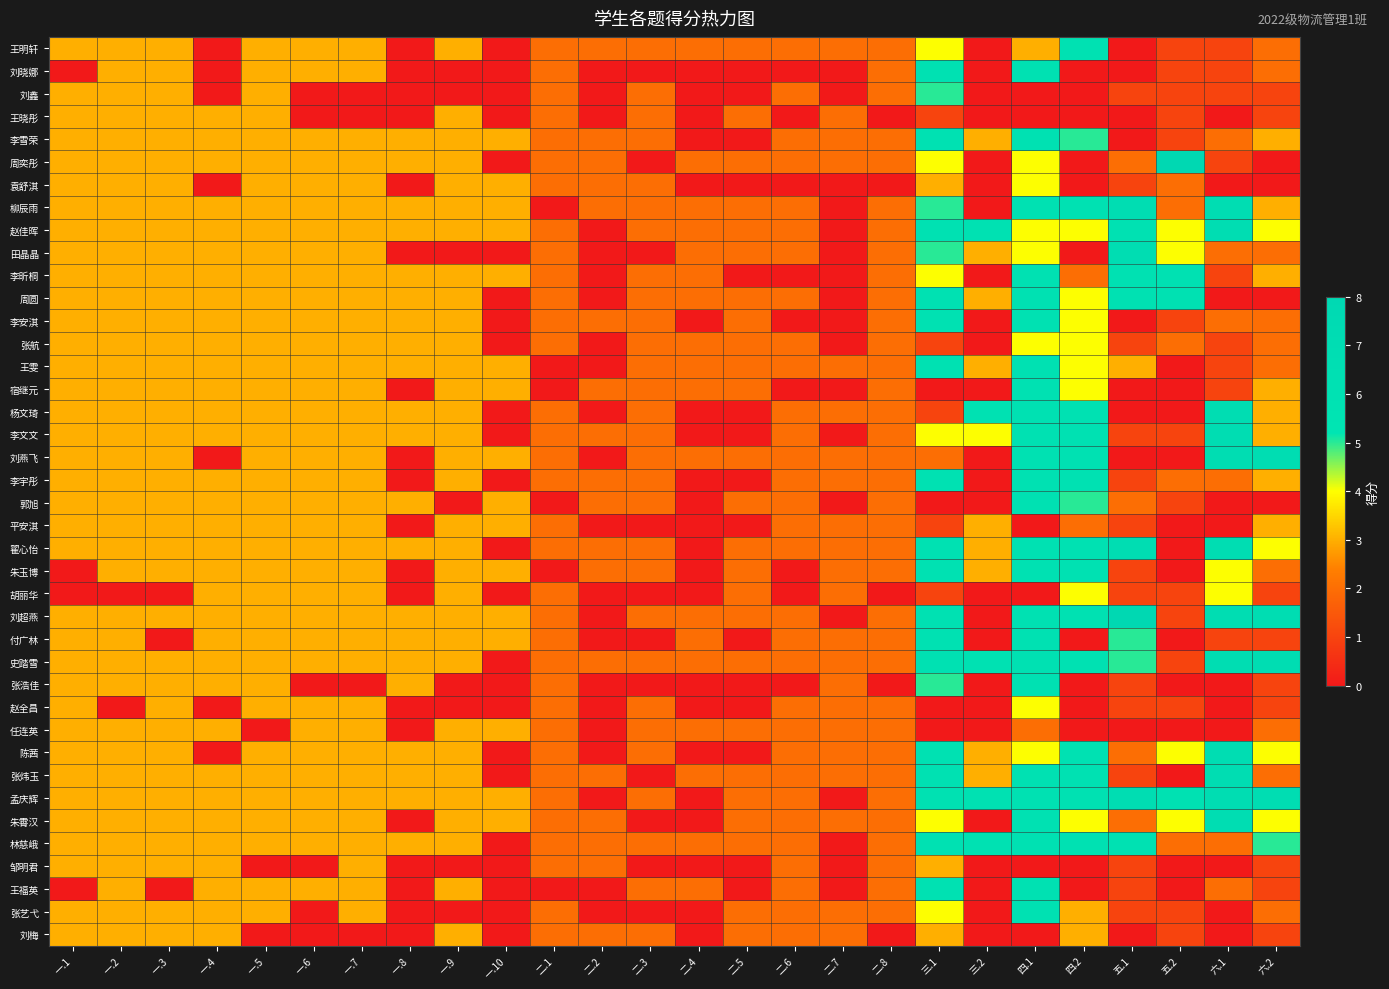

Reading right to left, list all the values displayed in this chart.

王明轩: 六.2=2	六.1=1	五.2=1	五.1=0	四.2=6	四.1=3	三.2=0	三.1=4	二.8=2	二.7=2	二.6=2	二.5=2	二.4=2	二.3=2	二.2=2	二.1=2	一.10=0	一.9=3	一.8=0	一.7=3	一.6=3	一.5=3	一.4=0	一.3=3	一.2=3	一.1=3
刘晓娜: 六.2=2	六.1=1	五.2=1	五.1=0	四.2=0	四.1=6	三.2=0	三.1=6	二.8=2	二.7=0	二.6=0	二.5=0	二.4=0	二.3=0	二.2=0	二.1=2	一.10=0	一.9=0	一.8=0	一.7=3	一.6=3	一.5=3	一.4=0	一.3=3	一.2=3	一.1=0
刘鑫: 六.2=1	六.1=1	五.2=1	五.1=1	四.2=0	四.1=0	三.2=0	三.1=5	二.8=2	二.7=0	二.6=2	二.5=0	二.4=0	二.3=2	二.2=0	二.1=2	一.10=0	一.9=0	一.8=0	一.7=0	一.6=0	一.5=3	一.4=0	一.3=3	一.2=3	一.1=3
王晓彤: 六.2=1	六.1=0	五.2=1	五.1=0	四.2=0	四.1=0	三.2=0	三.1=1	二.8=0	二.7=2	二.6=0	二.5=2	二.4=0	二.3=2	二.2=0	二.1=2	一.10=0	一.9=3	一.8=0	一.7=0	一.6=0	一.5=3	一.4=3	一.3=3	一.2=3	一.1=3
李雪荣: 六.2=3	六.1=2	五.2=1	五.1=0	四.2=5	四.1=6	三.2=3	三.1=6	二.8=2	二.7=2	二.6=2	二.5=0	二.4=0	二.3=2	二.2=2	二.1=2	一.10=3	一.9=3	一.8=3	一.7=3	一.6=3	一.5=3	一.4=3	一.3=3	一.2=3	一.1=3
周奕彤: 六.2=0	六.1=1	五.2=8	五.1=2	四.2=0	四.1=4	三.2=0	三.1=4	二.8=2	二.7=2	二.6=2	二.5=2	二.4=2	二.3=0	二.2=2	二.1=2	一.10=0	一.9=3	一.8=3	一.7=3	一.6=3	一.5=3	一.4=3	一.3=3	一.2=3	一.1=3
袁舒淇: 六.2=0	六.1=0	五.2=2	五.1=1	四.2=0	四.1=4	三.2=0	三.1=3	二.8=0	二.7=0	二.6=0	二.5=0	二.4=0	二.3=2	二.2=2	二.1=2	一.10=3	一.9=3	一.8=0	一.7=3	一.6=3	一.5=3	一.4=0	一.3=3	一.2=3	一.1=3
柳辰雨: 六.2=3	六.1=7	五.2=2	五.1=7	四.2=6	四.1=6	三.2=0	三.1=5	二.8=2	二.7=0	二.6=2	二.5=2	二.4=2	二.3=2	二.2=2	二.1=0	一.10=3	一.9=3	一.8=3	一.7=3	一.6=3	一.5=3	一.4=3	一.3=3	一.2=3	一.1=3
赵佳晖: 六.2=4	六.1=7	五.2=4	五.1=6	四.2=4	四.1=4	三.2=6	三.1=6	二.8=2	二.7=0	二.6=2	二.5=2	二.4=2	二.3=2	二.2=0	二.1=2	一.10=3	一.9=3	一.8=3	一.7=3	一.6=3	一.5=3	一.4=3	一.3=3	一.2=3	一.1=3
田晶晶: 六.2=2	六.1=2	五.2=4	五.1=7	四.2=0	四.1=4	三.2=3	三.1=5	二.8=2	二.7=0	二.6=2	二.5=2	二.4=2	二.3=0	二.2=0	二.1=2	一.10=0	一.9=0	一.8=0	一.7=3	一.6=3	一.5=3	一.4=3	一.3=3	一.2=3	一.1=3
李昕桐: 六.2=3	六.1=1	五.2=6	五.1=6	四.2=2	四.1=6	三.2=0	三.1=4	二.8=2	二.7=0	二.6=0	二.5=0	二.4=2	二.3=2	二.2=0	二.1=2	一.10=3	一.9=3	一.8=3	一.7=3	一.6=3	一.5=3	一.4=3	一.3=3	一.2=3	一.1=3
周圆: 六.2=0	六.1=0	五.2=6	五.1=6	四.2=4	四.1=6	三.2=3	三.1=6	二.8=2	二.7=0	二.6=2	二.5=2	二.4=2	二.3=2	二.2=0	二.1=2	一.10=0	一.9=3	一.8=3	一.7=3	一.6=3	一.5=3	一.4=3	一.3=3	一.2=3	一.1=3
李安淇: 六.2=2	六.1=2	五.2=1	五.1=0	四.2=4	四.1=6	三.2=0	三.1=6	二.8=2	二.7=0	二.6=0	二.5=2	二.4=0	二.3=2	二.2=2	二.1=2	一.10=0	一.9=3	一.8=3	一.7=3	一.6=3	一.5=3	一.4=3	一.3=3	一.2=3	一.1=3
张航: 六.2=2	六.1=1	五.2=2	五.1=1	四.2=4	四.1=4	三.2=0	三.1=1	二.8=2	二.7=0	二.6=2	二.5=2	二.4=2	二.3=2	二.2=0	二.1=2	一.10=0	一.9=3	一.8=3	一.7=3	一.6=3	一.5=3	一.4=3	一.3=3	一.2=3	一.1=3
王雯: 六.2=2	六.1=1	五.2=0	五.1=3	四.2=4	四.1=6	三.2=3	三.1=6	二.8=2	二.7=2	二.6=2	二.5=2	二.4=2	二.3=2	二.2=0	二.1=0	一.10=3	一.9=3	一.8=3	一.7=3	一.6=3	一.5=3	一.4=3	一.3=3	一.2=3	一.1=3
宿继元: 六.2=3	六.1=1	五.2=0	五.1=0	四.2=4	四.1=6	三.2=0	三.1=0	二.8=2	二.7=0	二.6=0	二.5=2	二.4=2	二.3=2	二.2=2	二.1=0	一.10=3	一.9=3	一.8=0	一.7=3	一.6=3	一.5=3	一.4=3	一.3=3	一.2=3	一.1=3
杨文琦: 六.2=3	六.1=7	五.2=0	五.1=0	四.2=6	四.1=6	三.2=6	三.1=1	二.8=2	二.7=2	二.6=2	二.5=0	二.4=0	二.3=2	二.2=0	二.1=2	一.10=0	一.9=3	一.8=3	一.7=3	一.6=3	一.5=3	一.4=3	一.3=3	一.2=3	一.1=3
李文文: 六.2=3	六.1=7	五.2=1	五.1=1	四.2=6	四.1=6	三.2=4	三.1=4	二.8=2	二.7=0	二.6=2	二.5=0	二.4=0	二.3=2	二.2=2	二.1=2	一.10=0	一.9=3	一.8=3	一.7=3	一.6=3	一.5=3	一.4=3	一.3=3	一.2=3	一.1=3
刘燕飞: 六.2=7	六.1=7	五.2=0	五.1=0	四.2=6	四.1=6	三.2=0	三.1=2	二.8=2	二.7=2	二.6=2	二.5=2	二.4=2	二.3=2	二.2=0	二.1=2	一.10=3	一.9=3	一.8=0	一.7=3	一.6=3	一.5=3	一.4=0	一.3=3	一.2=3	一.1=3
李宇彤: 六.2=3	六.1=2	五.2=2	五.1=1	四.2=6	四.1=6	三.2=0	三.1=6	二.8=2	二.7=2	二.6=2	二.5=0	二.4=0	二.3=2	二.2=2	二.1=2	一.10=0	一.9=3	一.8=0	一.7=3	一.6=3	一.5=3	一.4=3	一.3=3	一.2=3	一.1=3
郭旭: 六.2=0	六.1=0	五.2=1	五.1=2	四.2=5	四.1=6	三.2=0	三.1=0	二.8=2	二.7=0	二.6=2	二.5=2	二.4=0	二.3=2	二.2=2	二.1=0	一.10=3	一.9=0	一.8=3	一.7=3	一.6=3	一.5=3	一.4=3	一.3=3	一.2=3	一.1=3
平安淇: 六.2=3	六.1=0	五.2=0	五.1=1	四.2=2	四.1=0	三.2=3	三.1=1	二.8=2	二.7=2	二.6=2	二.5=0	二.4=0	二.3=0	二.2=0	二.1=2	一.10=3	一.9=3	一.8=0	一.7=3	一.6=3	一.5=3	一.4=3	一.3=3	一.2=3	一.1=3
翟心怡: 六.2=4	六.1=7	五.2=0	五.1=7	四.2=6	四.1=6	三.2=3	三.1=6	二.8=2	二.7=2	二.6=2	二.5=2	二.4=0	二.3=2	二.2=2	二.1=2	一.10=0	一.9=3	一.8=3	一.7=3	一.6=3	一.5=3	一.4=3	一.3=3	一.2=3	一.1=3
朱玉博: 六.2=2	六.1=4	五.2=0	五.1=1	四.2=6	四.1=6	三.2=3	三.1=6	二.8=2	二.7=2	二.6=0	二.5=2	二.4=0	二.3=2	二.2=2	二.1=0	一.10=3	一.9=3	一.8=0	一.7=3	一.6=3	一.5=3	一.4=3	一.3=3	一.2=3	一.1=0
胡丽华: 六.2=1	六.1=4	五.2=1	五.1=1	四.2=4	四.1=0	三.2=0	三.1=1	二.8=0	二.7=2	二.6=0	二.5=2	二.4=0	二.3=0	二.2=0	二.1=2	一.10=0	一.9=3	一.8=0	一.7=3	一.6=3	一.5=3	一.4=3	一.3=0	一.2=0	一.1=0
刘超燕: 六.2=7	六.1=7	五.2=1	五.1=8	四.2=6	四.1=6	三.2=0	三.1=6	二.8=2	二.7=0	二.6=2	二.5=2	二.4=2	二.3=2	二.2=0	二.1=2	一.10=3	一.9=3	一.8=3	一.7=3	一.6=3	一.5=3	一.4=3	一.3=3	一.2=3	一.1=3
付广林: 六.2=1	六.1=1	五.2=0	五.1=5	四.2=0	四.1=6	三.2=0	三.1=6	二.8=2	二.7=2	二.6=2	二.5=0	二.4=2	二.3=0	二.2=0	二.1=2	一.10=3	一.9=3	一.8=3	一.7=3	一.6=3	一.5=3	一.4=3	一.3=0	一.2=3	一.1=3
史踏雪: 六.2=7	六.1=7	五.2=1	五.1=5	四.2=6	四.1=6	三.2=6	三.1=6	二.8=2	二.7=2	二.6=2	二.5=2	二.4=2	二.3=2	二.2=2	二.1=2	一.10=0	一.9=3	一.8=3	一.7=3	一.6=3	一.5=3	一.4=3	一.3=3	一.2=3	一.1=3
张浩佳: 六.2=1	六.1=0	五.2=0	五.1=1	四.2=0	四.1=6	三.2=0	三.1=5	二.8=0	二.7=2	二.6=0	二.5=0	二.4=0	二.3=0	二.2=0	二.1=2	一.10=0	一.9=0	一.8=3	一.7=0	一.6=0	一.5=3	一.4=3	一.3=3	一.2=3	一.1=3
赵全昌: 六.2=1	六.1=0	五.2=1	五.1=1	四.2=0	四.1=4	三.2=0	三.1=0	二.8=2	二.7=2	二.6=2	二.5=0	二.4=0	二.3=2	二.2=0	二.1=2	一.10=0	一.9=0	一.8=0	一.7=3	一.6=3	一.5=3	一.4=0	一.3=3	一.2=0	一.1=3
任连英: 六.2=2	六.1=0	五.2=0	五.1=0	四.2=0	四.1=2	三.2=0	三.1=0	二.8=2	二.7=2	二.6=2	二.5=2	二.4=2	二.3=2	二.2=0	二.1=2	一.10=3	一.9=3	一.8=0	一.7=3	一.6=3	一.5=0	一.4=3	一.3=3	一.2=3	一.1=3
陈茜: 六.2=4	六.1=7	五.2=4	五.1=2	四.2=6	四.1=4	三.2=3	三.1=6	二.8=2	二.7=2	二.6=2	二.5=0	二.4=0	二.3=2	二.2=0	二.1=2	一.10=0	一.9=3	一.8=3	一.7=3	一.6=3	一.5=3	一.4=0	一.3=3	一.2=3	一.1=3
张炜玉: 六.2=2	六.1=7	五.2=0	五.1=1	四.2=6	四.1=6	三.2=3	三.1=6	二.8=2	二.7=2	二.6=2	二.5=2	二.4=2	二.3=0	二.2=2	二.1=2	一.10=0	一.9=3	一.8=3	一.7=3	一.6=3	一.5=3	一.4=3	一.3=3	一.2=3	一.1=3
孟庆辉: 六.2=7	六.1=7	五.2=6	五.1=7	四.2=6	四.1=6	三.2=6	三.1=6	二.8=2	二.7=0	二.6=2	二.5=2	二.4=0	二.3=2	二.2=0	二.1=2	一.10=3	一.9=3	一.8=3	一.7=3	一.6=3	一.5=3	一.4=3	一.3=3	一.2=3	一.1=3
朱霄汉: 六.2=4	六.1=7	五.2=4	五.1=2	四.2=4	四.1=6	三.2=0	三.1=4	二.8=2	二.7=2	二.6=2	二.5=2	二.4=0	二.3=0	二.2=2	二.1=2	一.10=3	一.9=3	一.8=0	一.7=3	一.6=3	一.5=3	一.4=3	一.3=3	一.2=3	一.1=3
林慈峨: 六.2=5	六.1=2	五.2=2	五.1=6	四.2=6	四.1=6	三.2=6	三.1=6	二.8=2	二.7=0	二.6=2	二.5=2	二.4=2	二.3=2	二.2=2	二.1=2	一.10=0	一.9=3	一.8=3	一.7=3	一.6=3	一.5=3	一.4=3	一.3=3	一.2=3	一.1=3
邹明君: 六.2=1	六.1=0	五.2=0	五.1=1	四.2=0	四.1=0	三.2=0	三.1=3	二.8=2	二.7=0	二.6=2	二.5=0	二.4=0	二.3=0	二.2=2	二.1=2	一.10=0	一.9=0	一.8=0	一.7=3	一.6=0	一.5=0	一.4=3	一.3=3	一.2=3	一.1=3
王福英: 六.2=1	六.1=2	五.2=0	五.1=1	四.2=0	四.1=6	三.2=0	三.1=6	二.8=2	二.7=0	二.6=2	二.5=0	二.4=2	二.3=2	二.2=0	二.1=0	一.10=0	一.9=3	一.8=0	一.7=3	一.6=3	一.5=3	一.4=3	一.3=0	一.2=3	一.1=0
张艺弋: 六.2=2	六.1=0	五.2=1	五.1=1	四.2=3	四.1=6	三.2=0	三.1=4	二.8=2	二.7=2	二.6=2	二.5=2	二.4=0	二.3=0	二.2=0	二.1=2	一.10=0	一.9=0	一.8=0	一.7=3	一.6=0	一.5=3	一.4=3	一.3=3	一.2=3	一.1=3
刘梅: 六.2=1	六.1=0	五.2=1	五.1=0	四.2=3	四.1=0	三.2=0	三.1=3	二.8=0	二.7=2	二.6=2	二.5=2	二.4=0	二.3=2	二.2=2	二.1=2	一.10=0	一.9=3	一.8=0	一.7=0	一.6=0	一.5=0	一.4=3	一.3=3	一.2=3	一.1=3